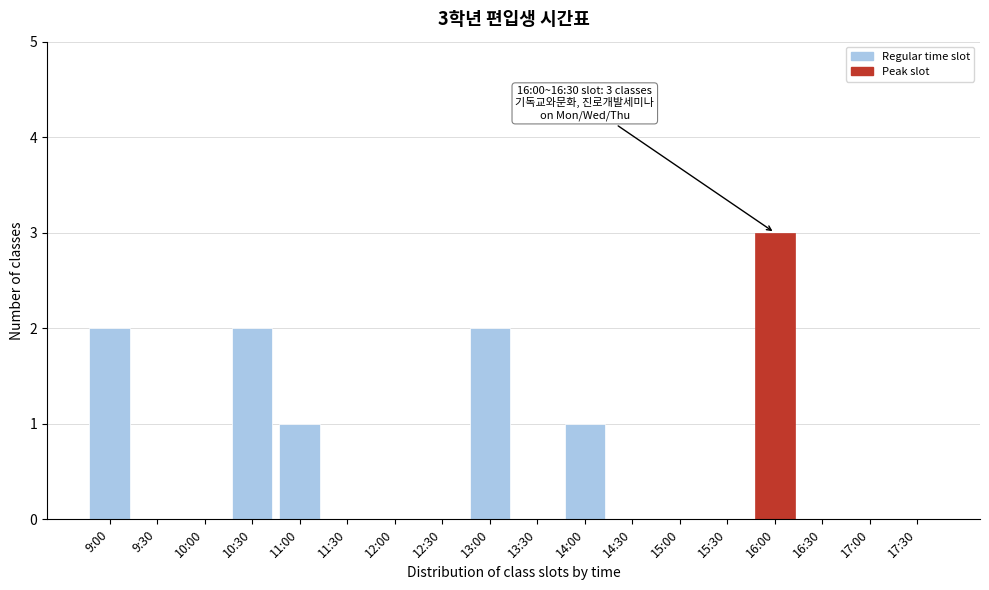

Reading right to left, what are all the values shown in this chart?

17:30=0	17:00=0	16:30=0	16:00=3	15:30=0	15:00=0	14:30=0	14:00=1	13:30=0	13:00=2	12:30=0	12:00=0	11:30=0	11:00=1	10:30=2	10:00=0	9:30=0	9:00=2